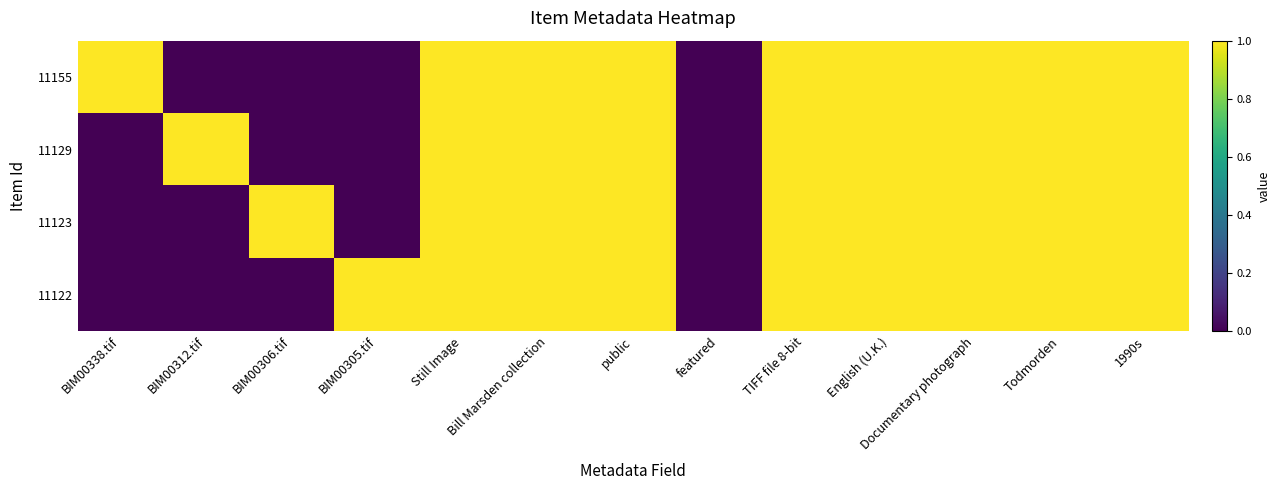

Reading left to right, what are all the values shown in this chart?

11155: BIM00338.tif=1	BIM00312.tif=0	BIM00306.tif=0	BIM00305.tif=0	Still Image=1	Bill Marsden collection=1	public=1	featured=0	TIFF file 8-bit=1	English (U.K.)=1	Documentary photograph=1	Todmorden=1	1990s=1
11129: BIM00338.tif=0	BIM00312.tif=1	BIM00306.tif=0	BIM00305.tif=0	Still Image=1	Bill Marsden collection=1	public=1	featured=0	TIFF file 8-bit=1	English (U.K.)=1	Documentary photograph=1	Todmorden=1	1990s=1
11123: BIM00338.tif=0	BIM00312.tif=0	BIM00306.tif=1	BIM00305.tif=0	Still Image=1	Bill Marsden collection=1	public=1	featured=0	TIFF file 8-bit=1	English (U.K.)=1	Documentary photograph=1	Todmorden=1	1990s=1
11122: BIM00338.tif=0	BIM00312.tif=0	BIM00306.tif=0	BIM00305.tif=1	Still Image=1	Bill Marsden collection=1	public=1	featured=0	TIFF file 8-bit=1	English (U.K.)=1	Documentary photograph=1	Todmorden=1	1990s=1